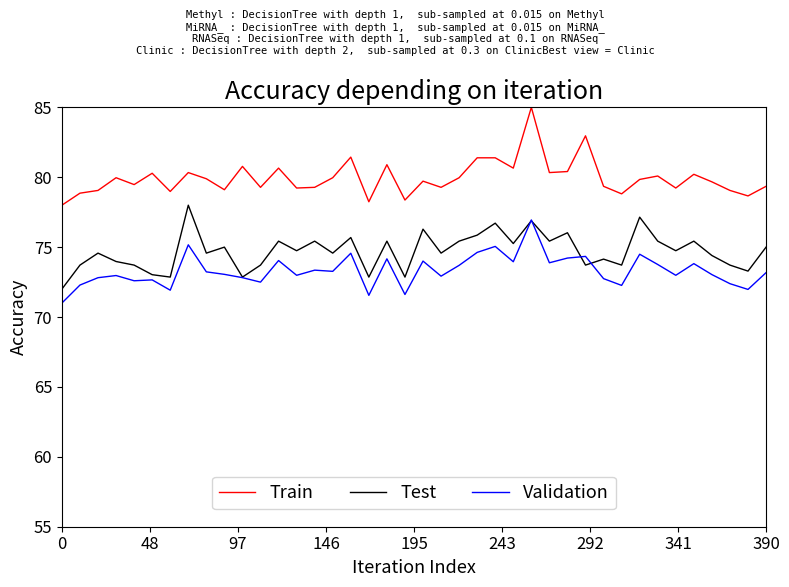

True or false: Validation and Train intersect in this chart.

False